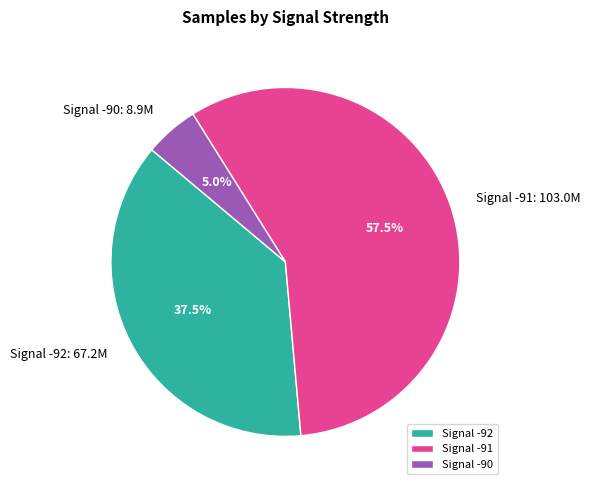

Which slice represents more than half of the pie?

Signal -91